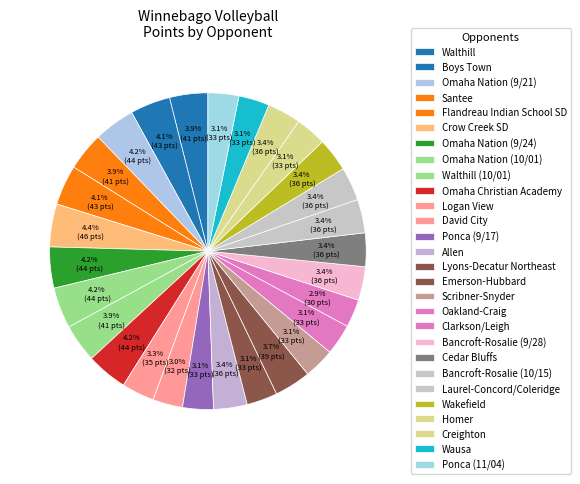

Is it true that Bancroft-Rosalie (9/28) is 18% of the pie?

False